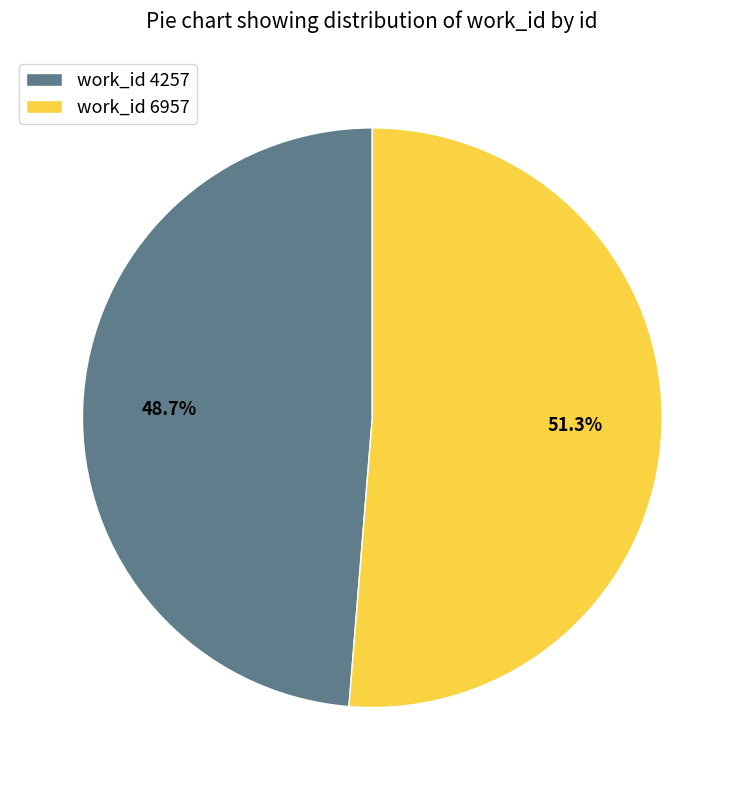

Approximately how many times larger is the value at work_id 6957 compared to work_id 4257?

1.1